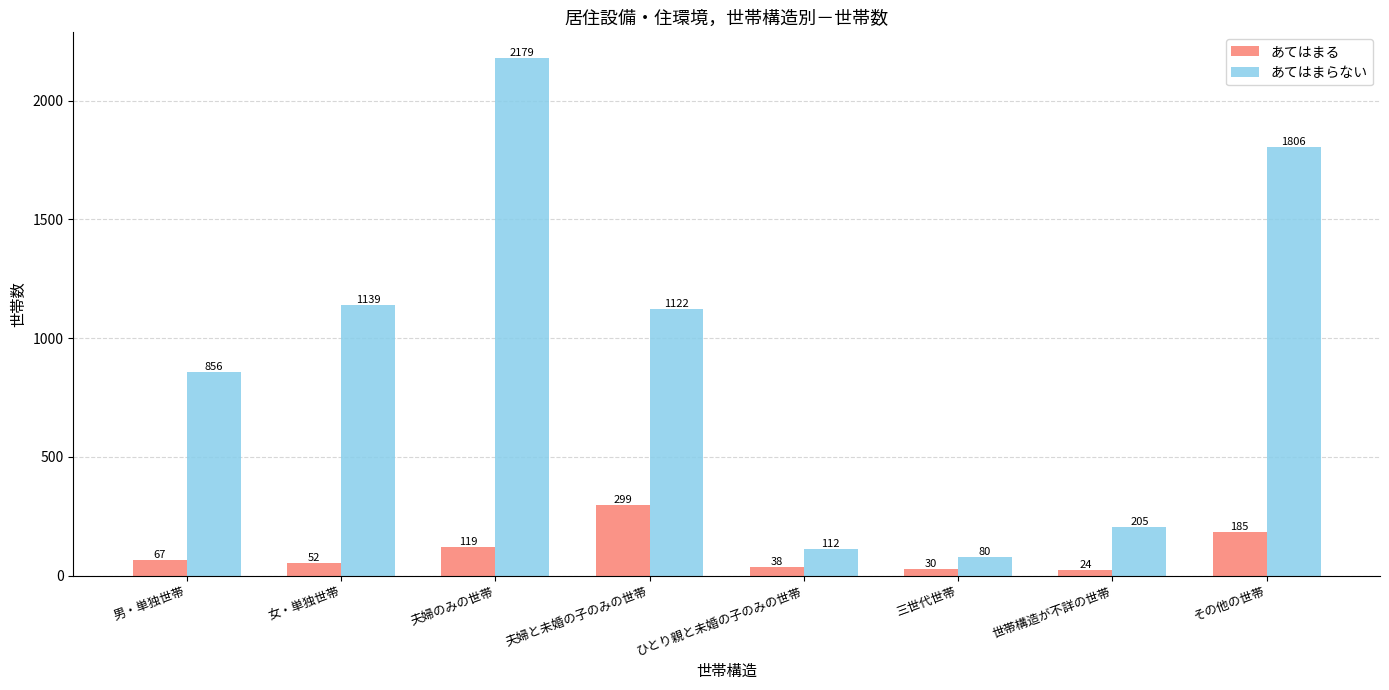

What is the sum of all あてはまる values?

814